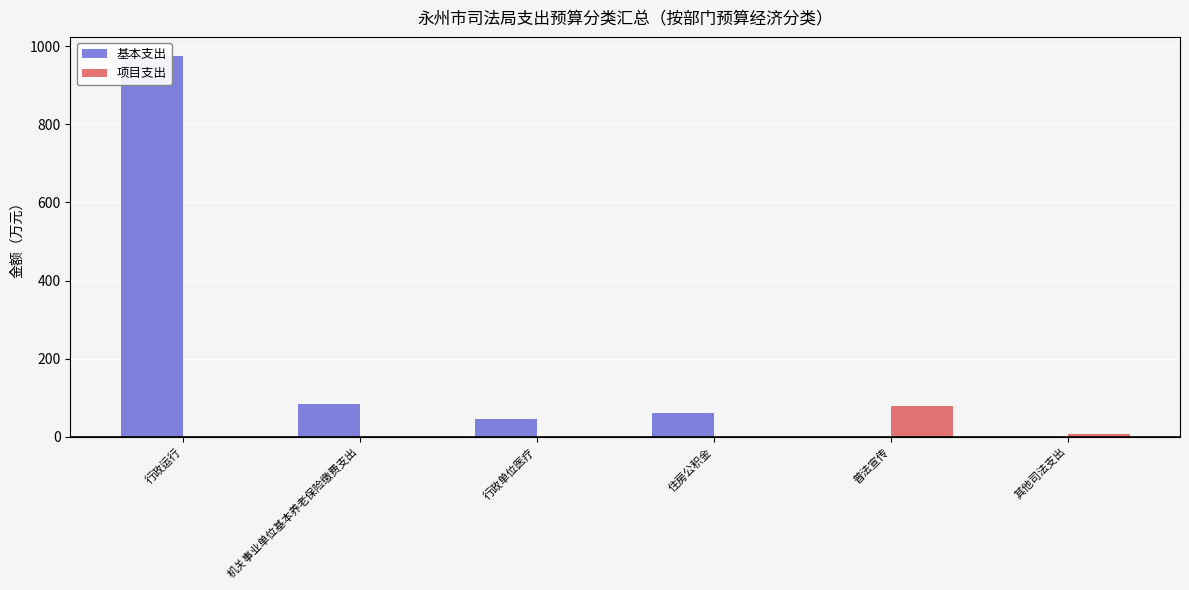

Reading left to right, list all the values displayed in this chart.

基本支出: 行政运行=975.1	机关事业单位基本养老保险缴费支出=82.8	行政单位医疗=45.0	住房公积金=62.1	普法宣传=0.0	其他司法支出=0.0
项目支出: 行政运行=0.0	机关事业单位基本养老保险缴费支出=0.0	行政单位医疗=0.0	住房公积金=0.0	普法宣传=80.0	其他司法支出=7.7